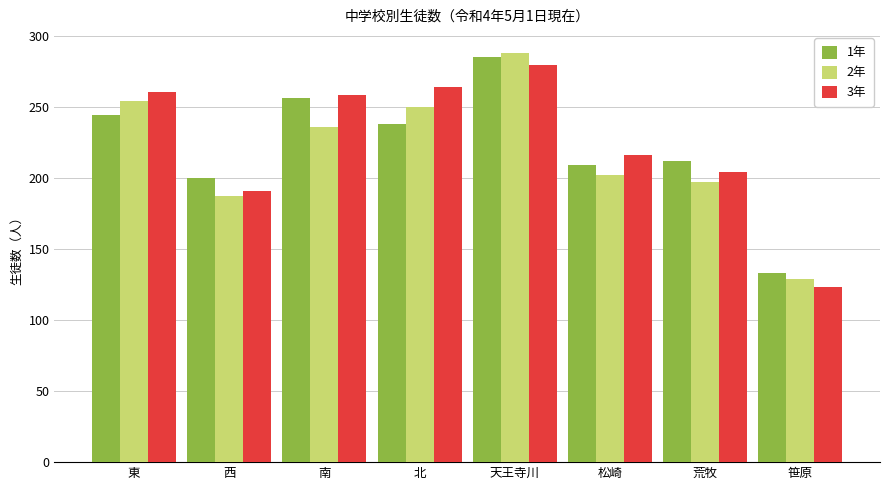

Does the chart contain any negative values?

No